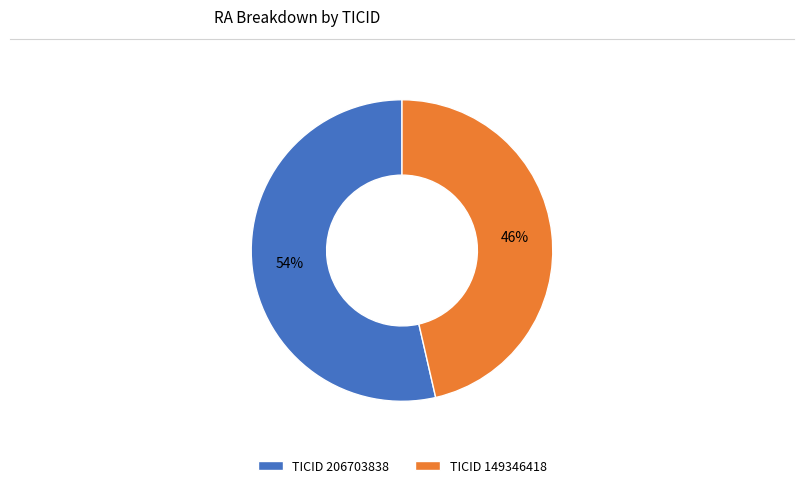

Rank the categories by value from lowest to highest.

TICID 149346418, TICID 206703838